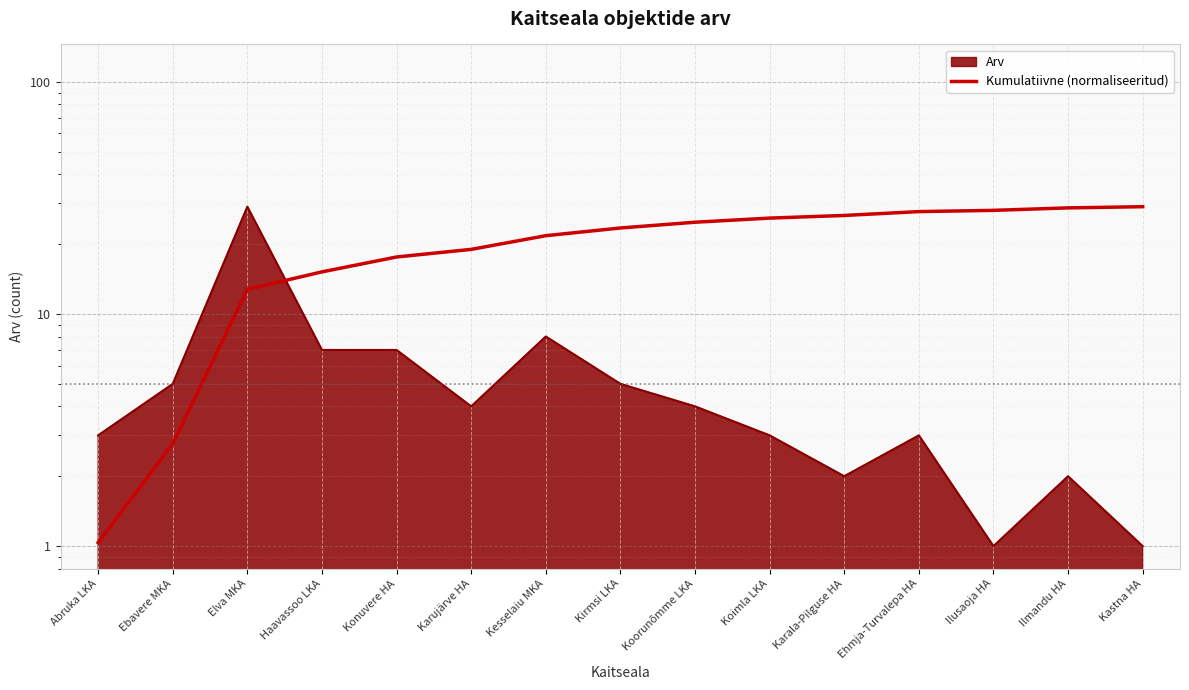

What is the minimum value shown in the chart?

1.0